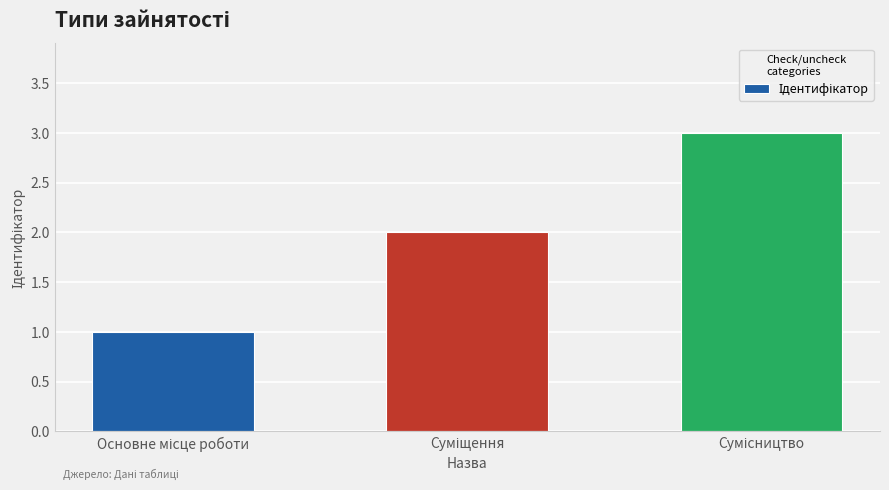

What is the maximum value shown in the chart?

3